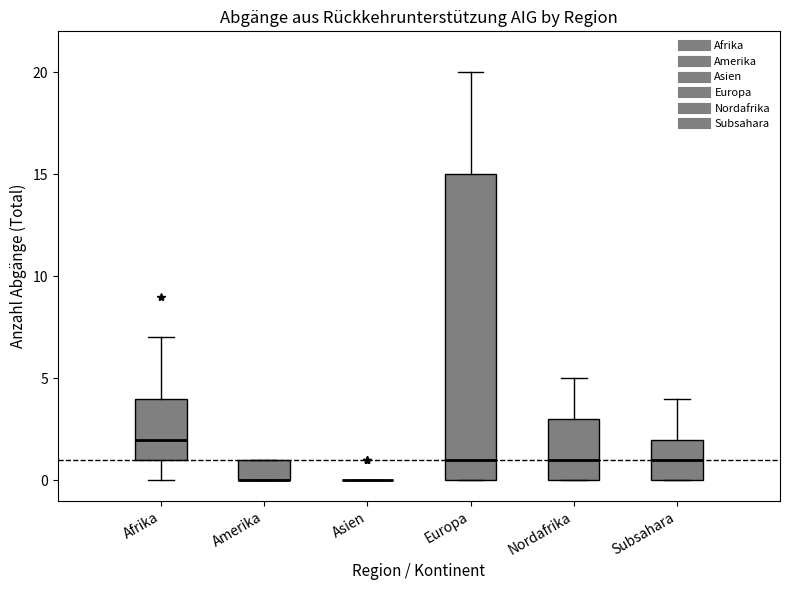

Which box is the tallest, from its lower edge to its upper edge?

Europa